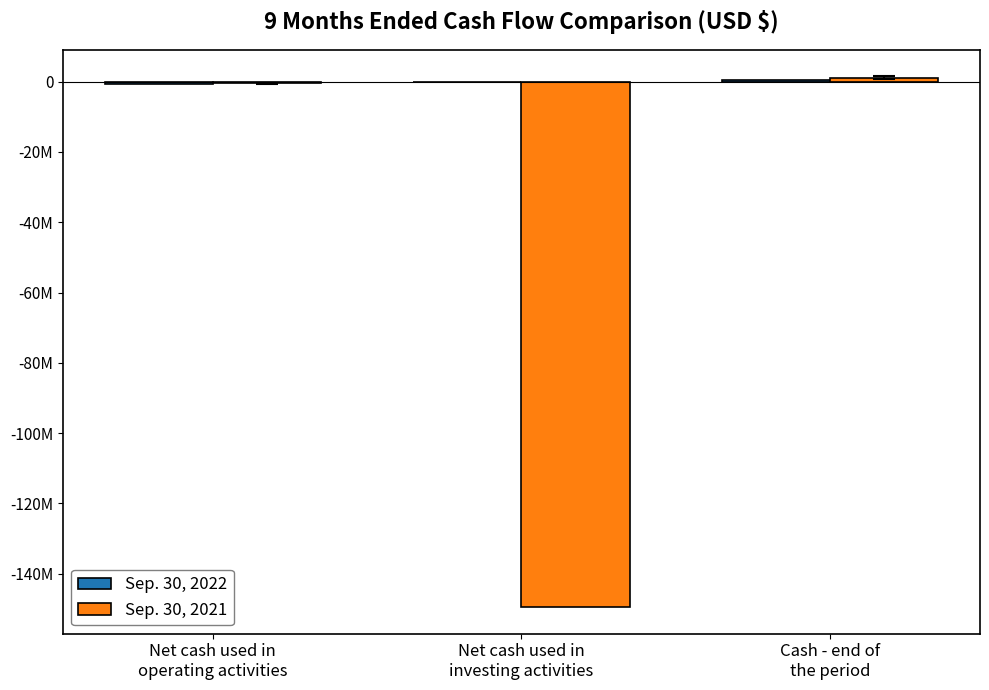

Are the bars grouped side by side (vs. stacked)?

Yes